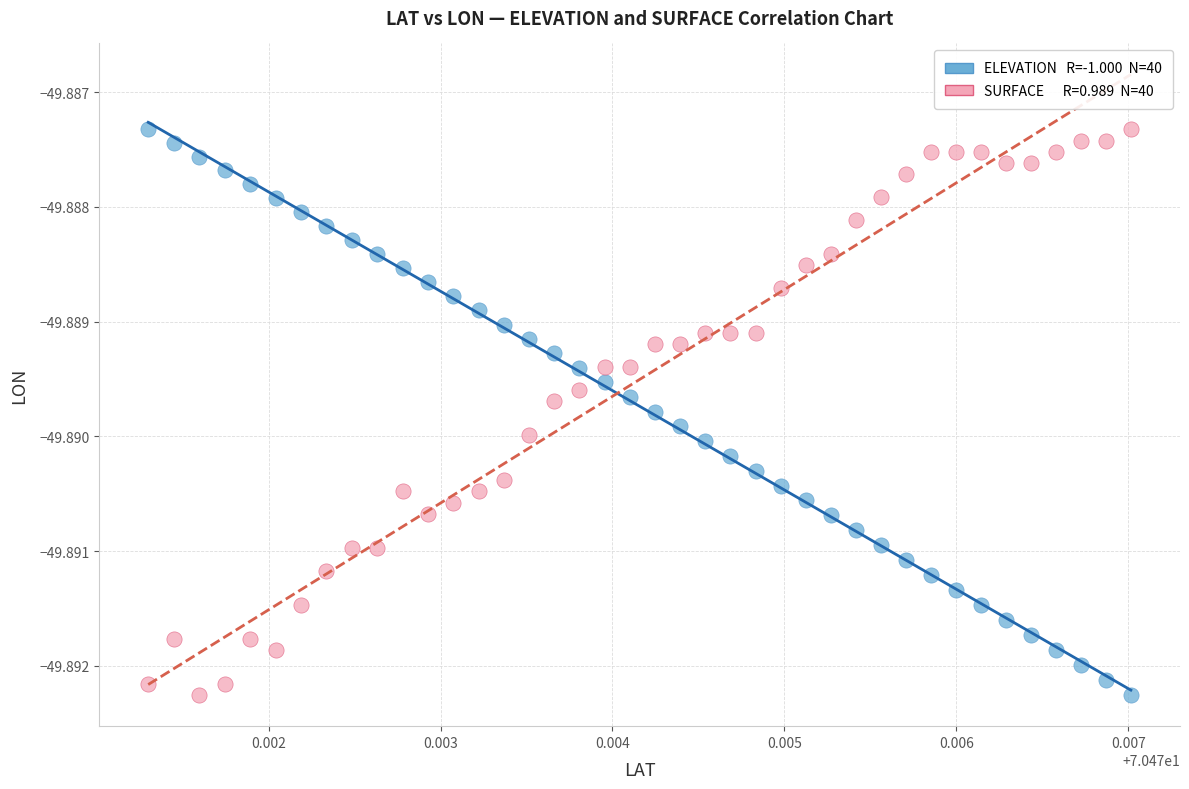

How many points are shown in the scatter plot?

80